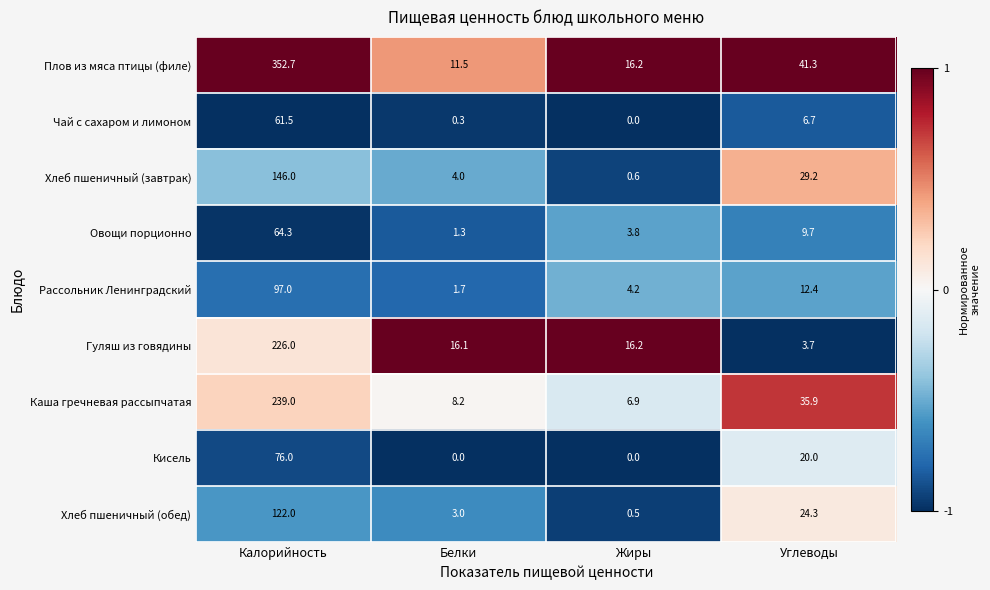

Rank the series by their maximum value, from highest to lowest.

Плов из мяса птицы (филе), Каша гречневая рассыпчатая, Гуляш из говядины, Хлеб пшеничный (завтрак), Хлеб пшеничный (обед), Рассольник Ленинградский, Кисель, Овощи порционно, Чай с сахаром и лимоном